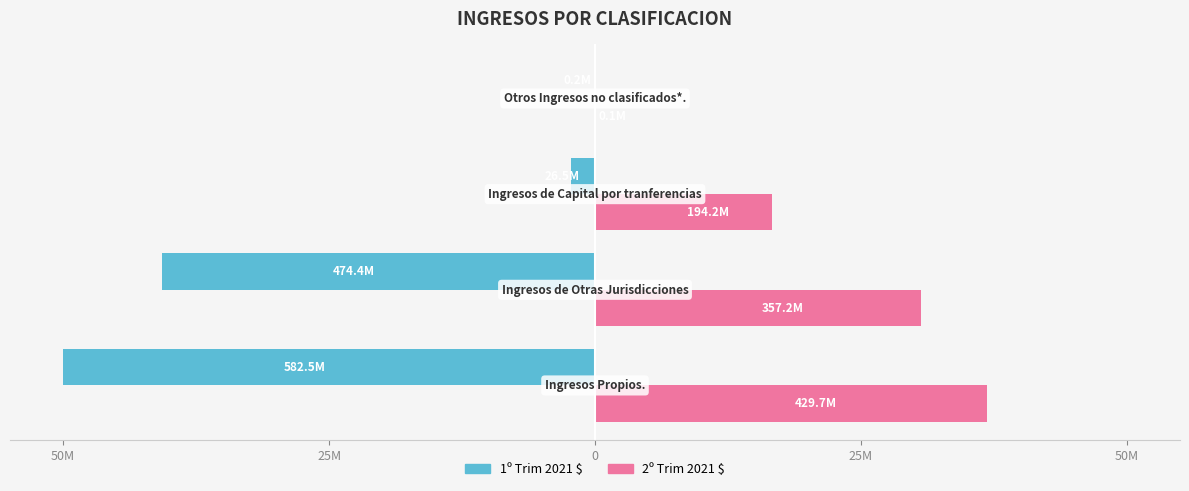

How many bars are there in total?

8